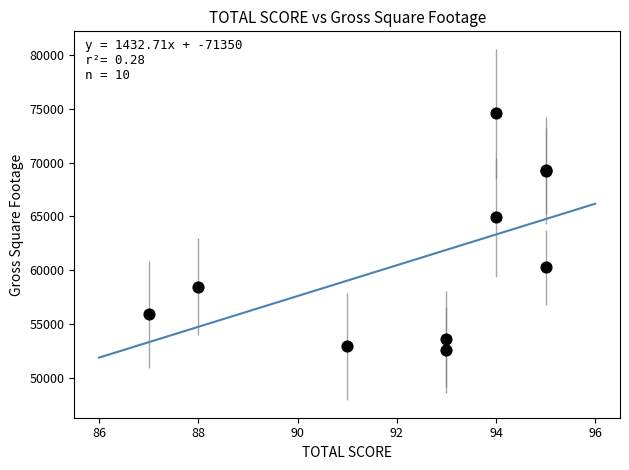

What Y value in the scatter plot is closest to 63595?

64908